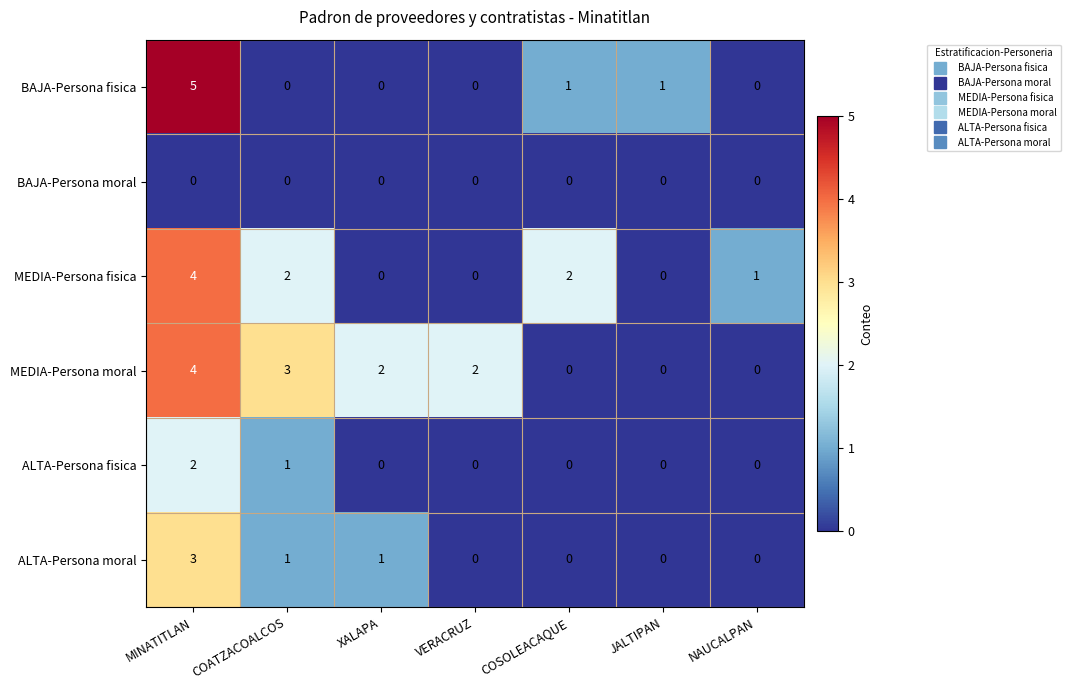

How many series are shown in this chart?

6